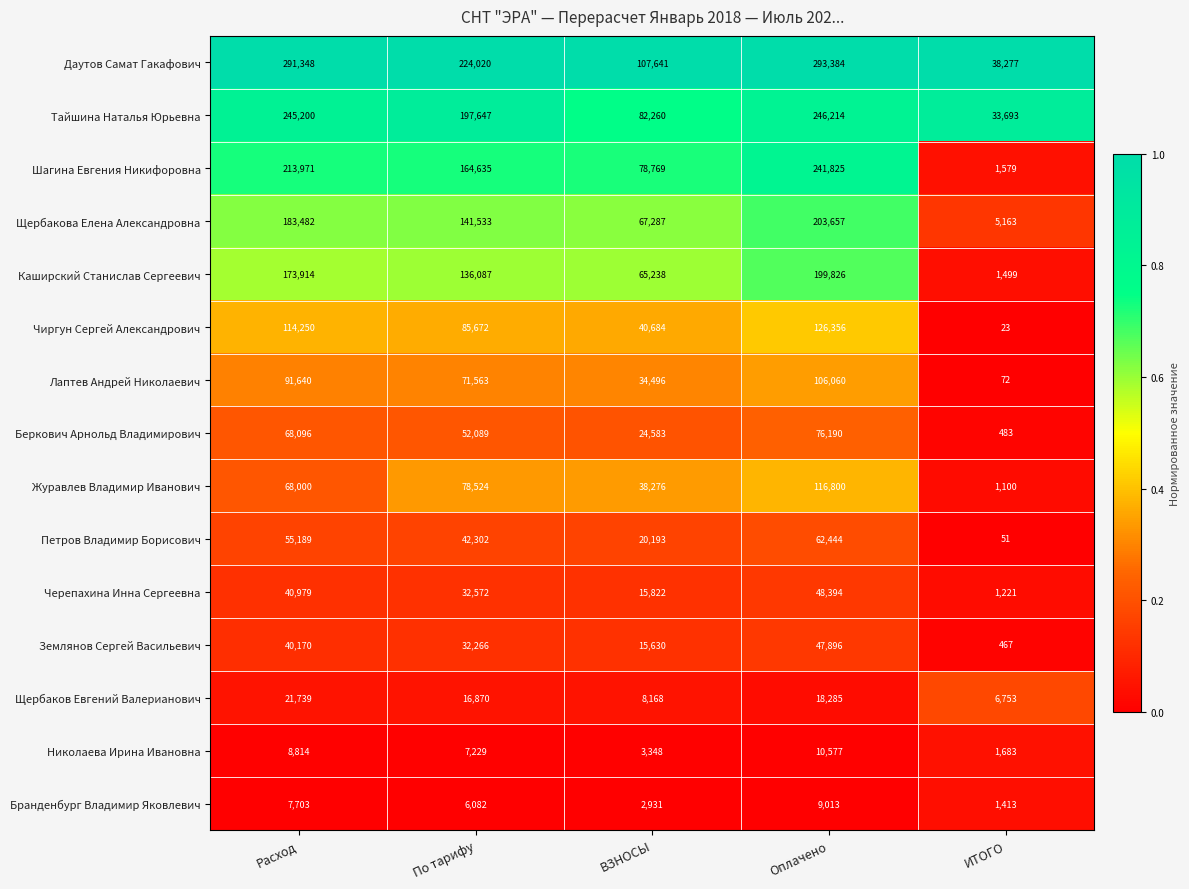

At which category does the chart reach its minimum across all series?

ИТОГО